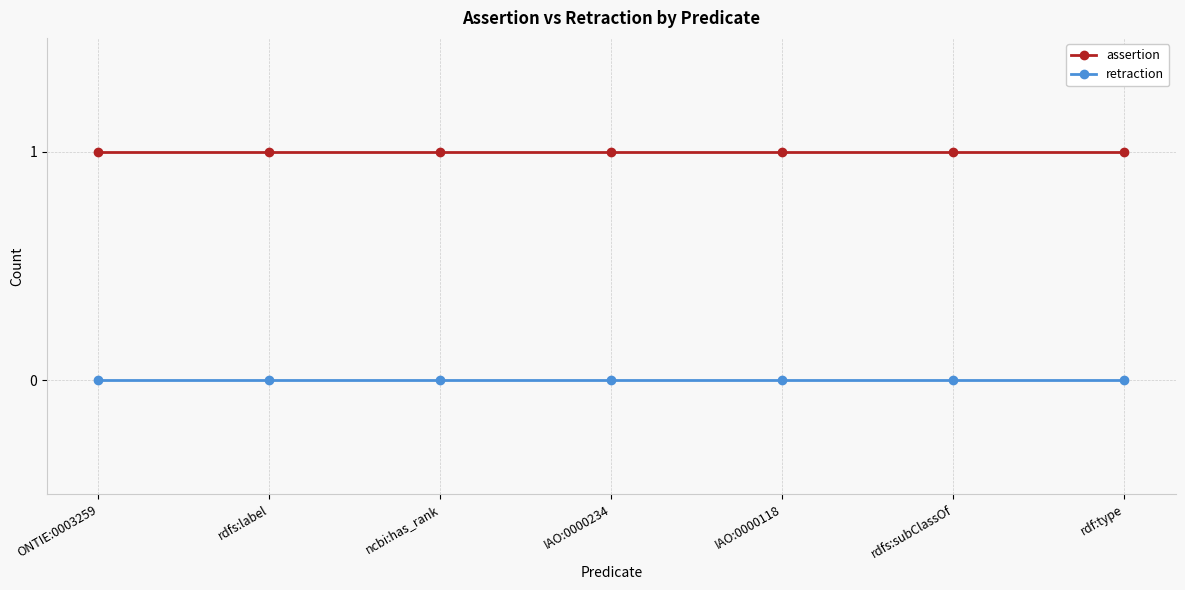

What is the label of the 3rd point from the right?

IAO:0000118